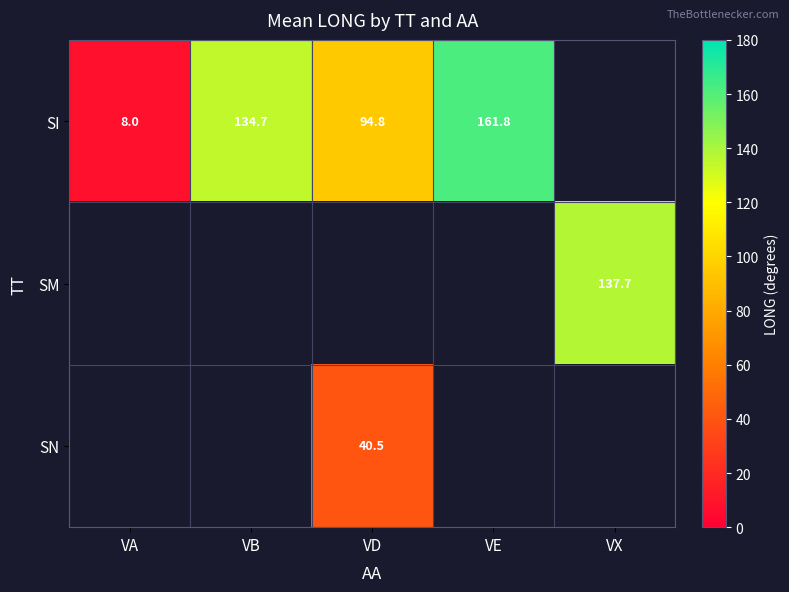

Is it true that SI equals 204.2 at VB?

False